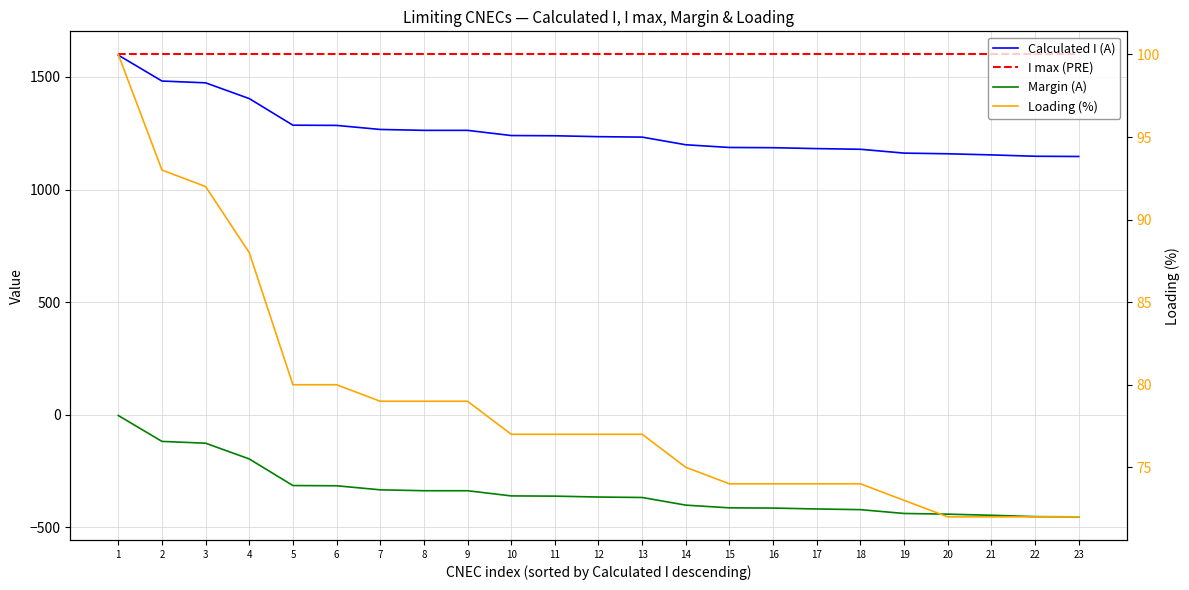

List the labels in order of Margin (A) value, smallest first.

23, 22, 21, 20, 19, 18, 17, 16, 15, 14, 13, 12, 11, 10, 8, 9, 7, 6, 5, 4, 3, 2, 1